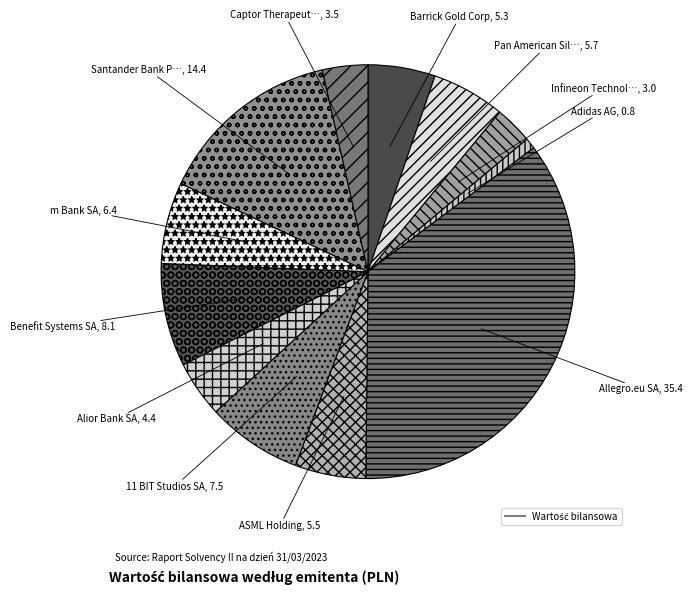

Is there any slice that represents more than half of the pie?

No